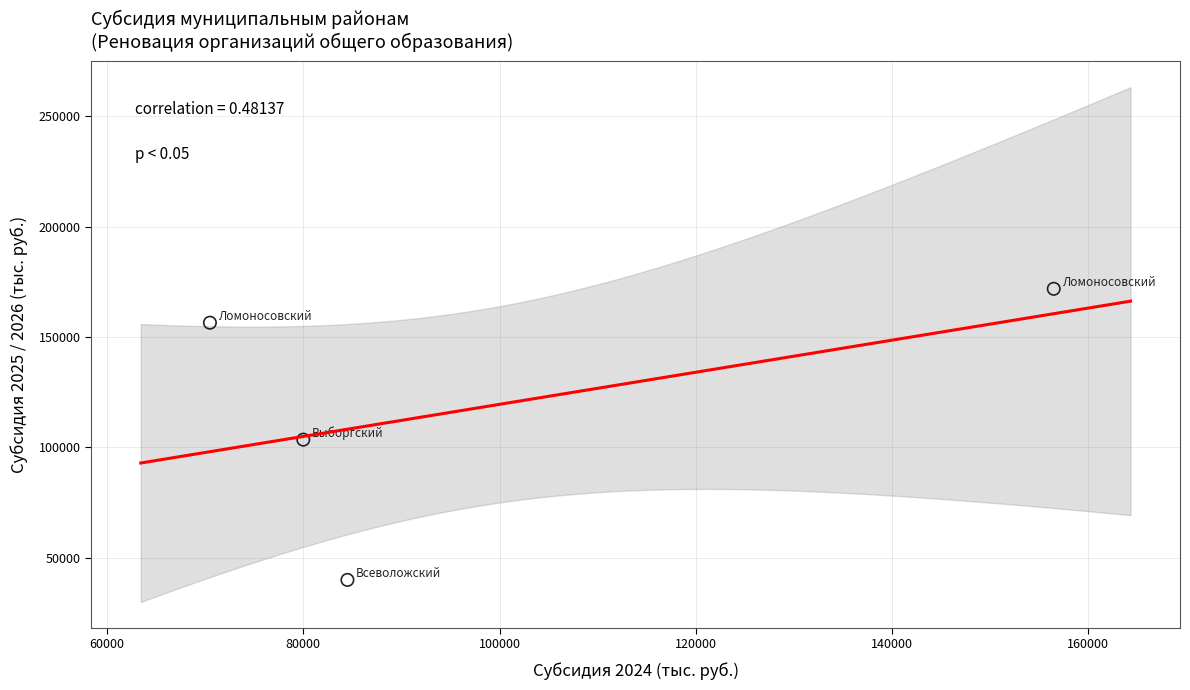

What is the average Y value?

117958.1